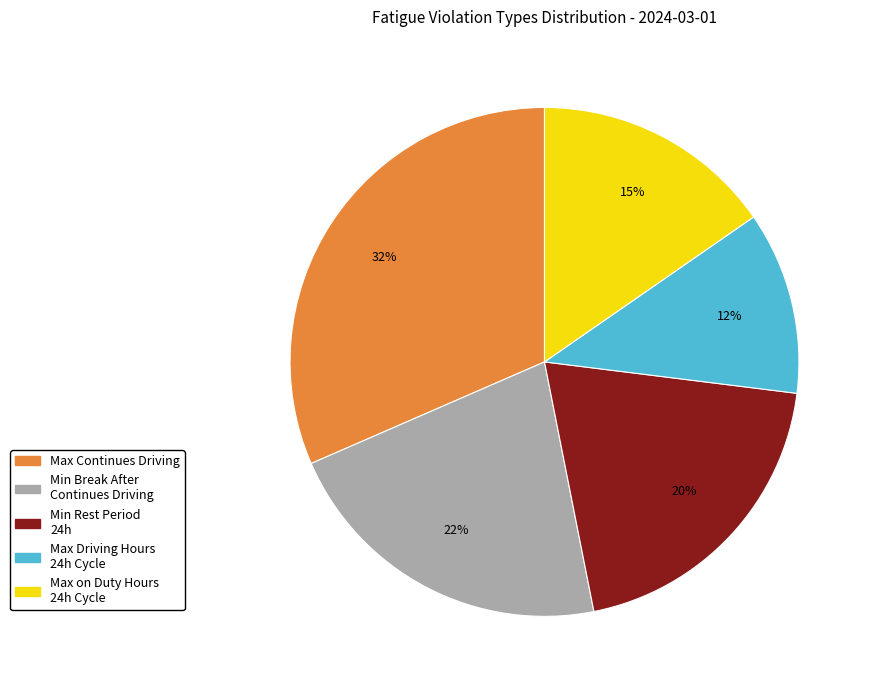

To the nearest percent, what is the difference between the largest and smallest slice percentages?

20%